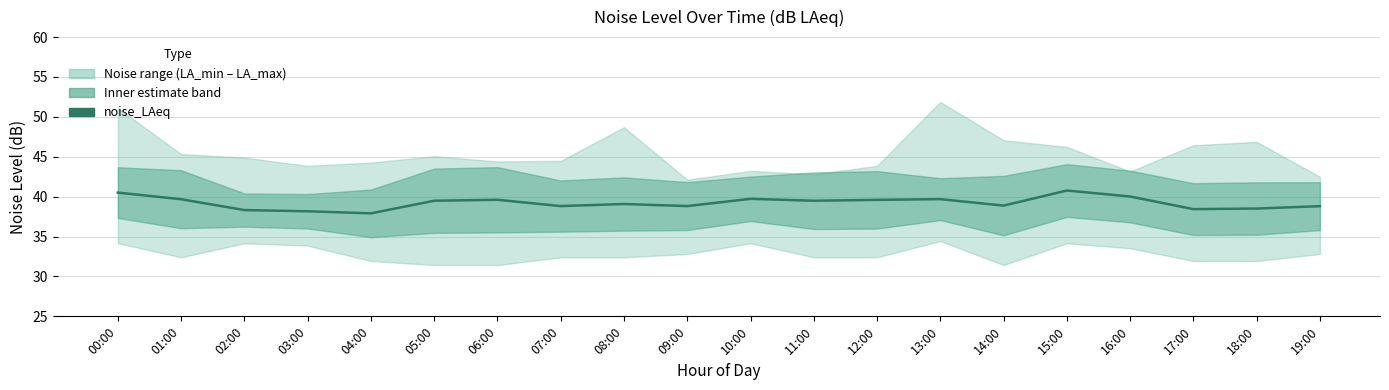

Reading left to right, transcribe all the data shown in this chart.

00:00=40.5	01:00=39.7	02:00=38.3	03:00=38.2	04:00=37.9	05:00=39.5	06:00=39.6	07:00=38.8	08:00=39.1	09:00=38.8	10:00=39.7	11:00=39.5	12:00=39.6	13:00=39.7	14:00=38.9	15:00=40.8	16:00=40.0	17:00=38.4	18:00=38.5	19:00=38.8